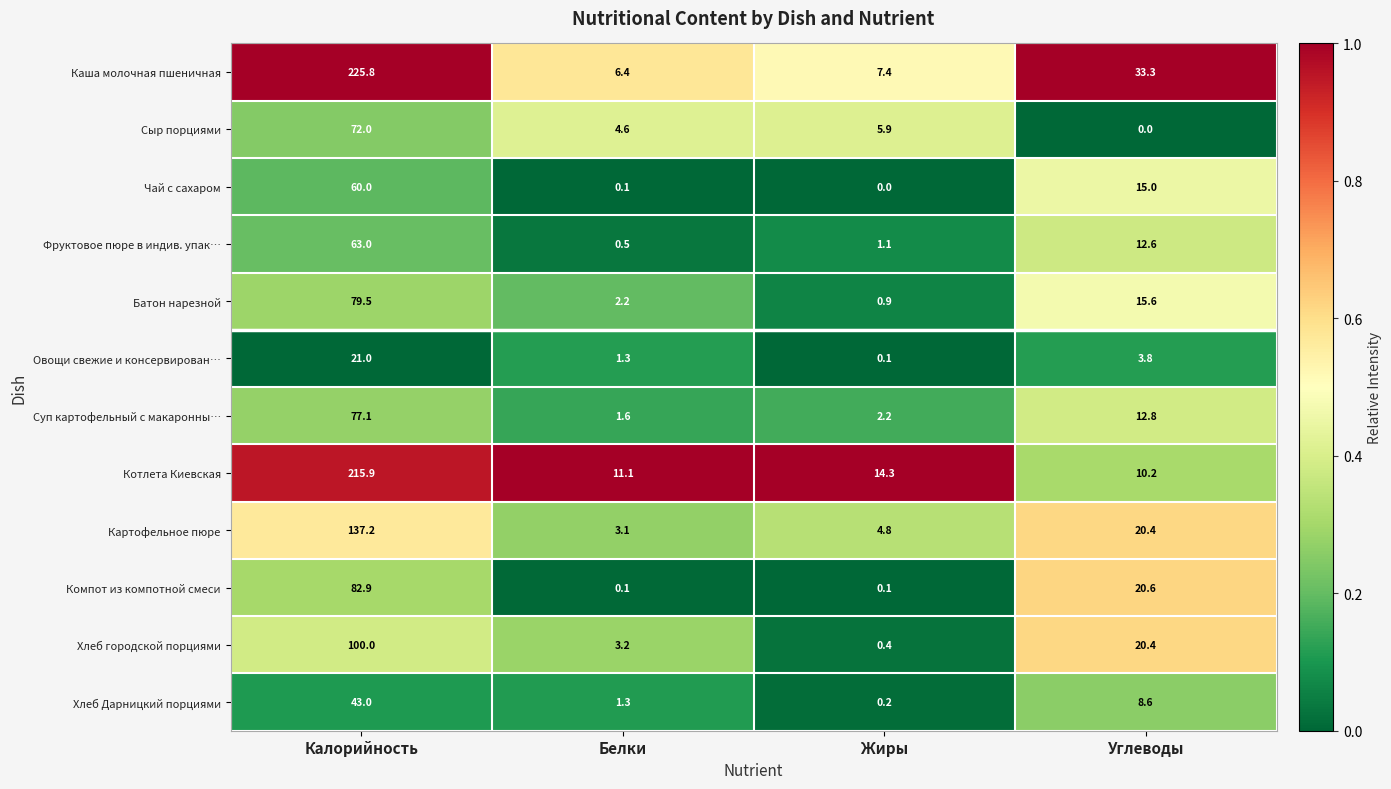

The value of Компот из компотной смеси at Калорийность is 116.0. True or false?

False